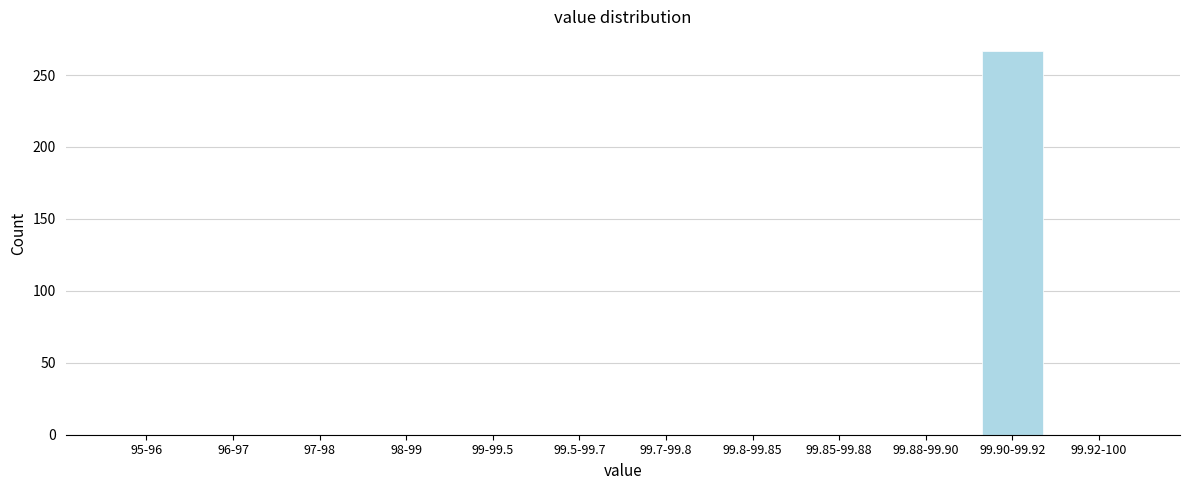

Reading right to left, what are all the values shown in this chart?

99.92-100=0	99.90-99.92=267	99.88-99.90=0	99.85-99.88=0	99.8-99.85=0	99.7-99.8=0	99.5-99.7=0	99-99.5=0	98-99=0	97-98=0	96-97=0	95-96=0